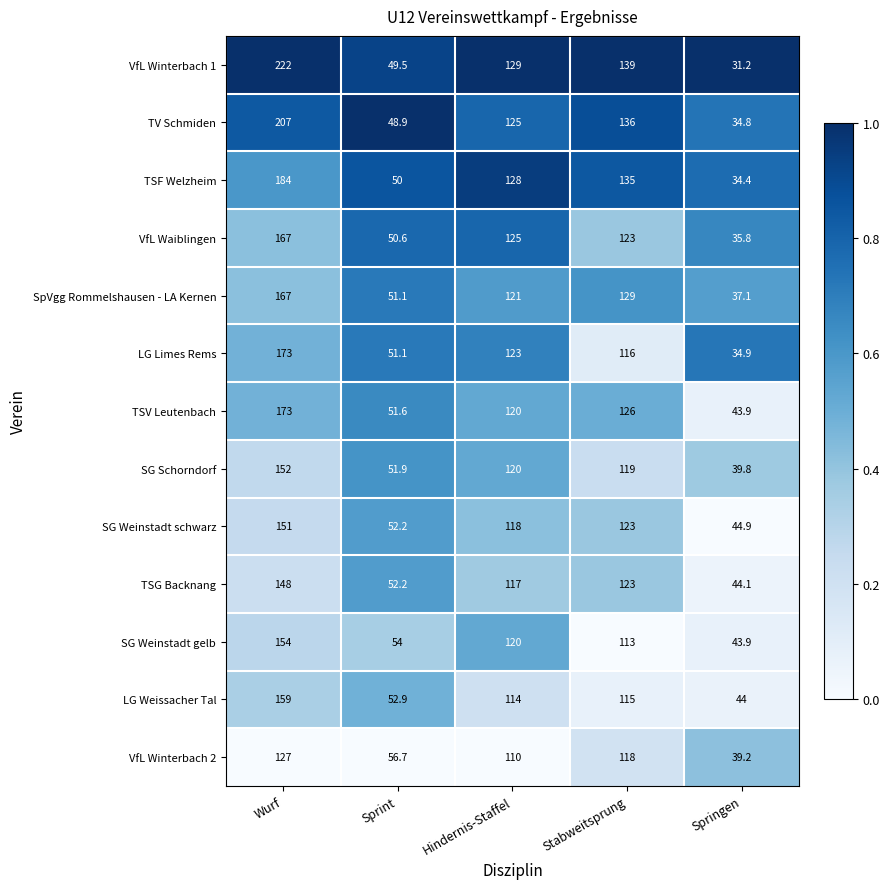

Where is VfL Waiblingen nearest to the value 101?

Stabweitsprung